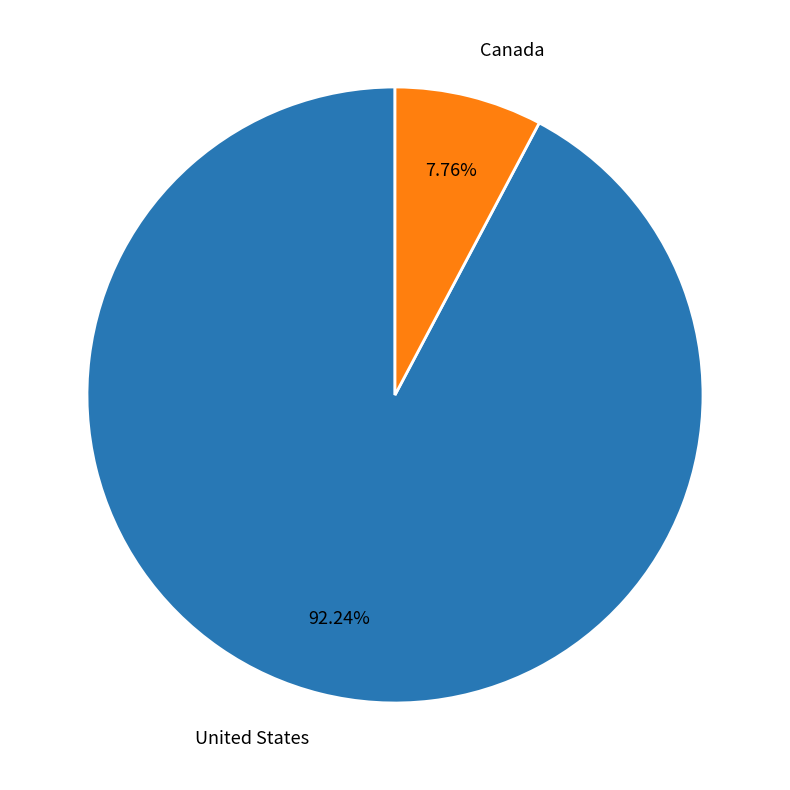

To the nearest percent, what portion does Canada represent?

8%